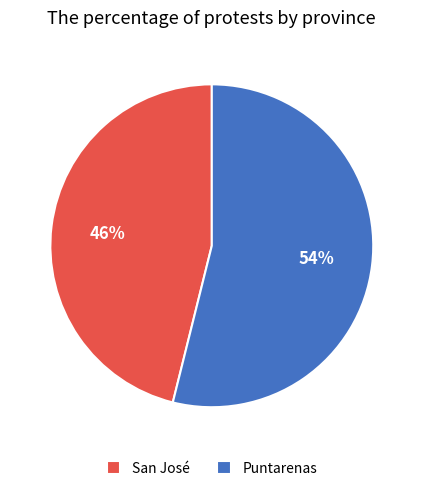

What is the ratio of the value at San José to the value at Puntarenas?

0.9